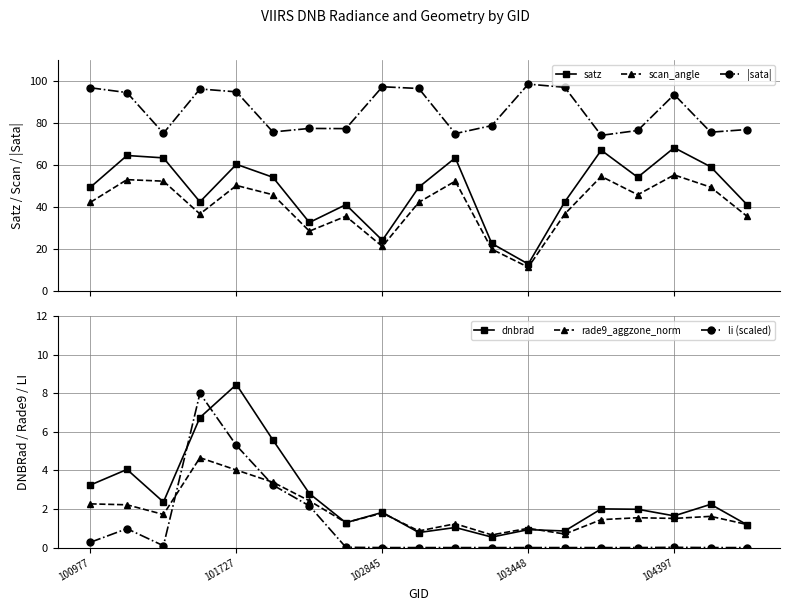

In scan_angle, how many points are lower than both neighbors (excluding endpoints)?

5